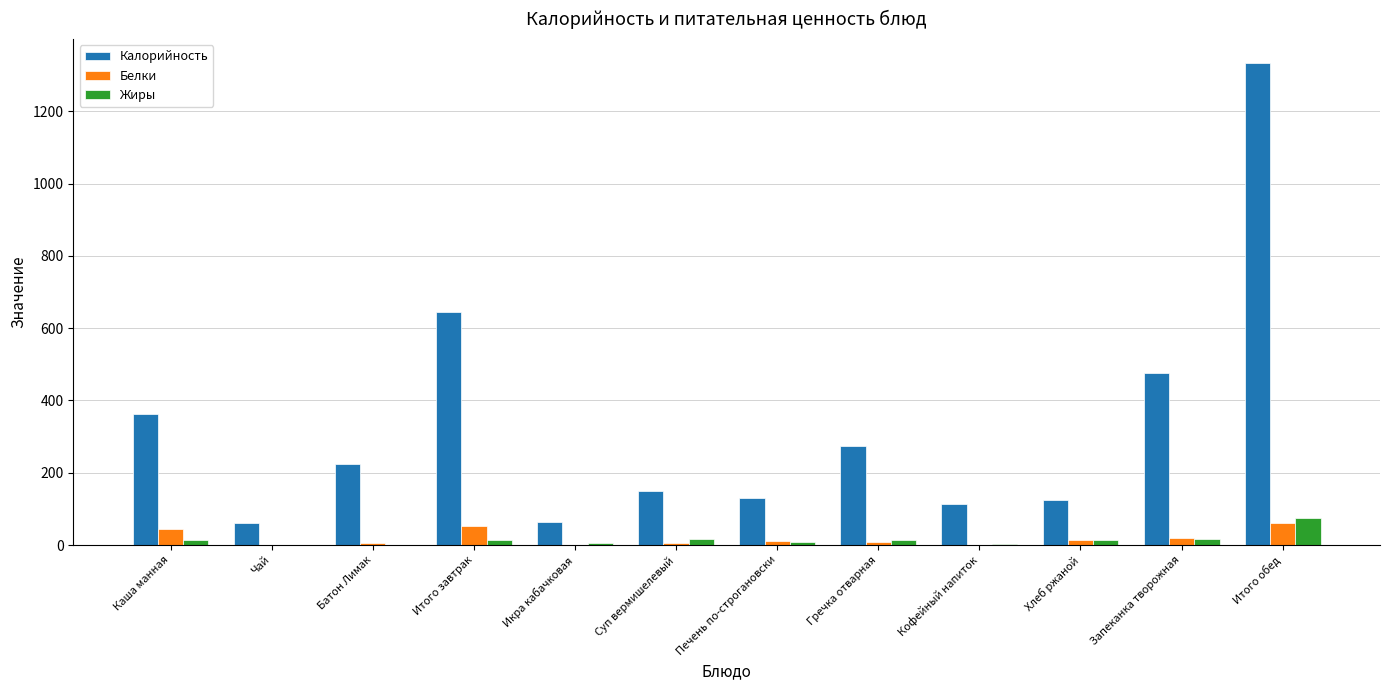

How many series are shown in this chart?

3